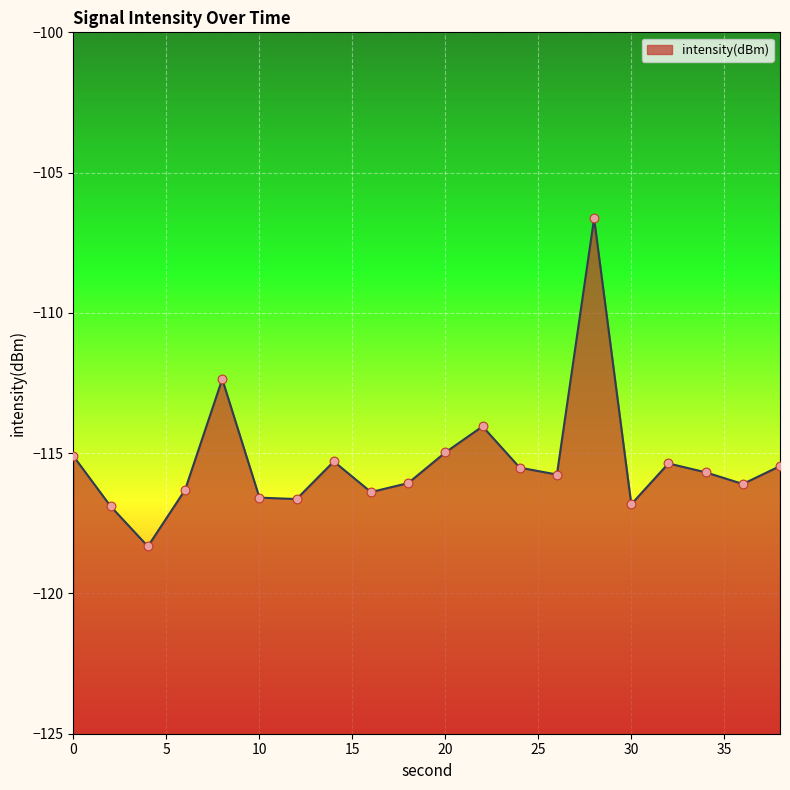

What is the change in value from 20 to 38?

-0.5